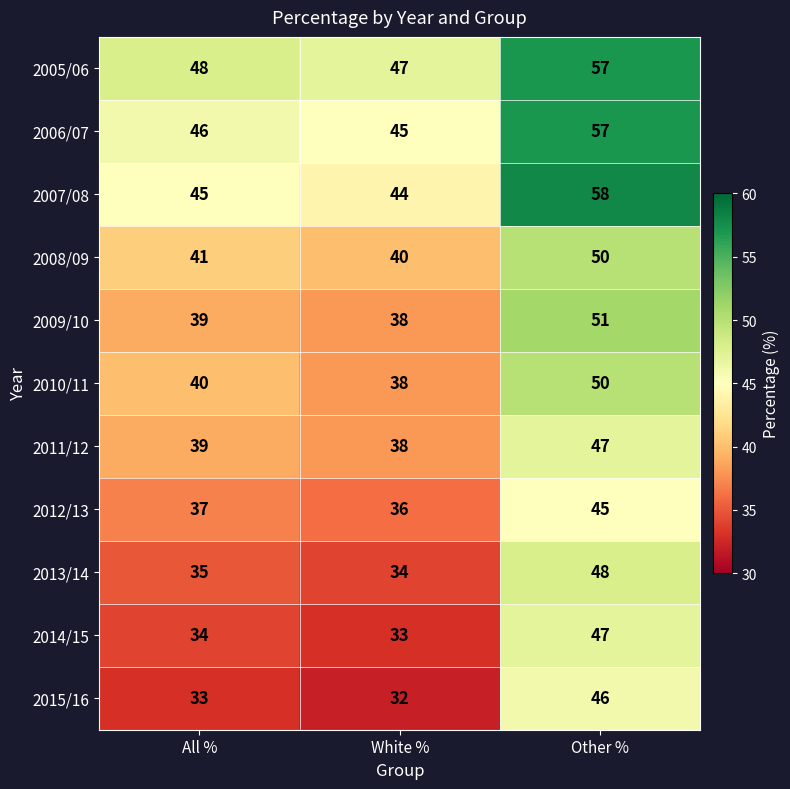

What is the approximate value of 2007/08 at White %, to the nearest 5?

45